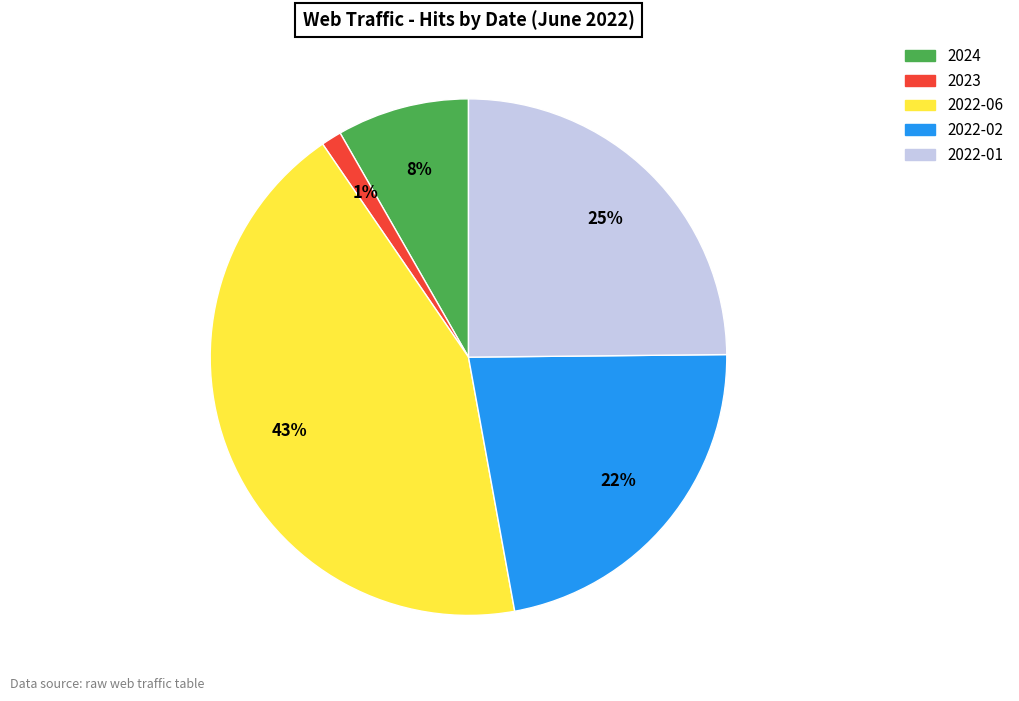

Does any single category account for the majority?

No